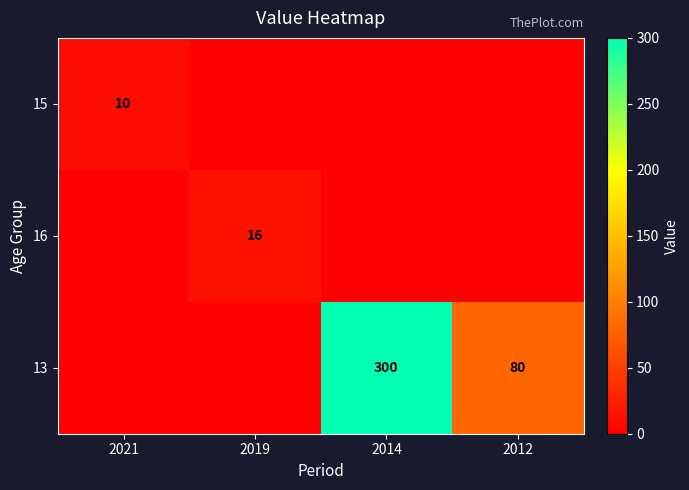

The 13 series shows 17 at 2012. True or false?

False